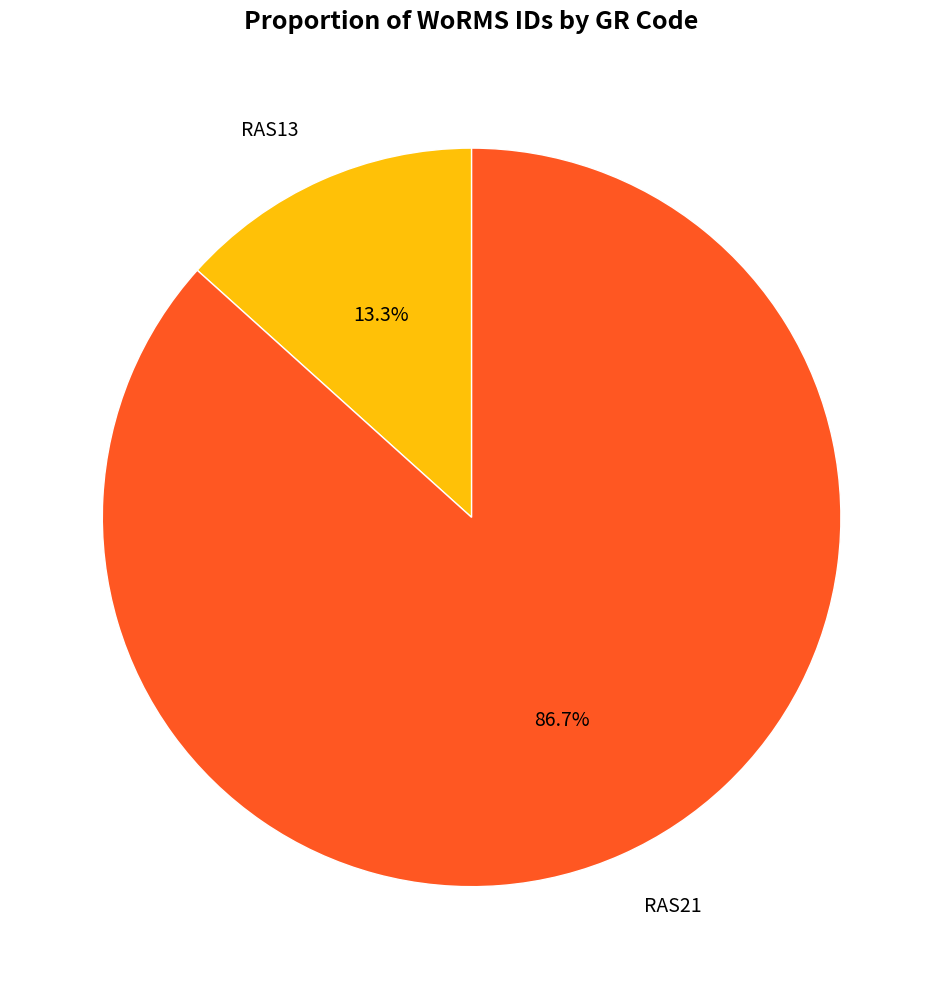

Is it true that RAS21 is 74% of the pie?

False